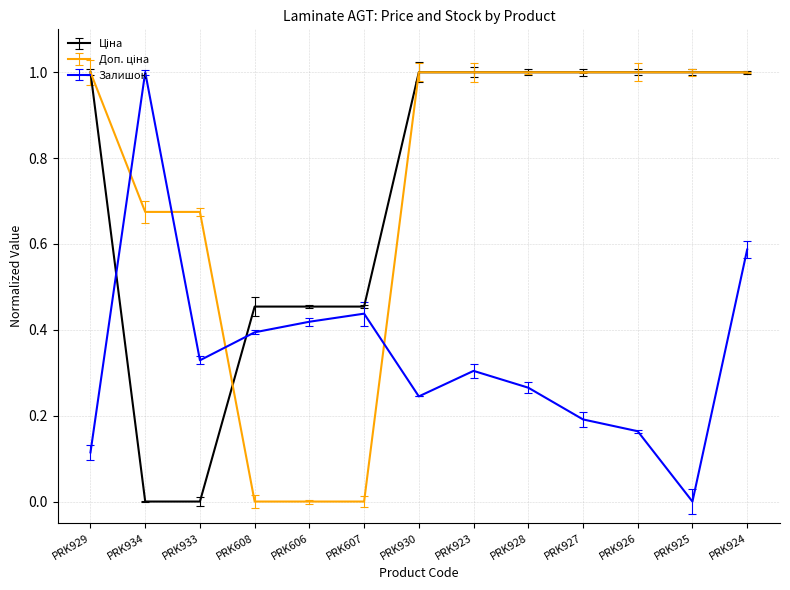

The value of Залишок at PRK923 is 0.1. True or false?

False